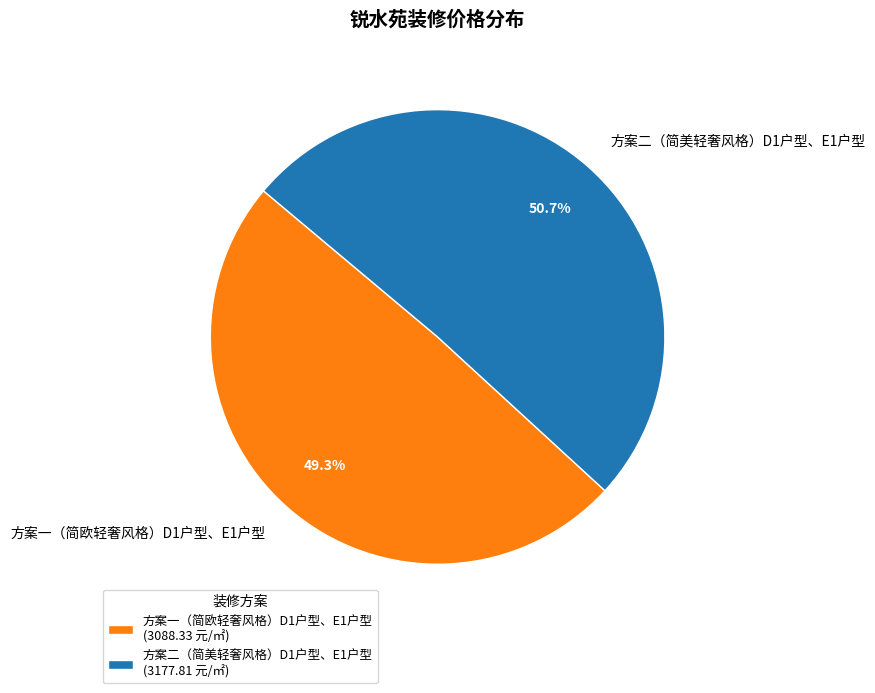

Does 方案一（简欧轻奢风格）D1户型、E1户型 account for over 50% of the chart?

No